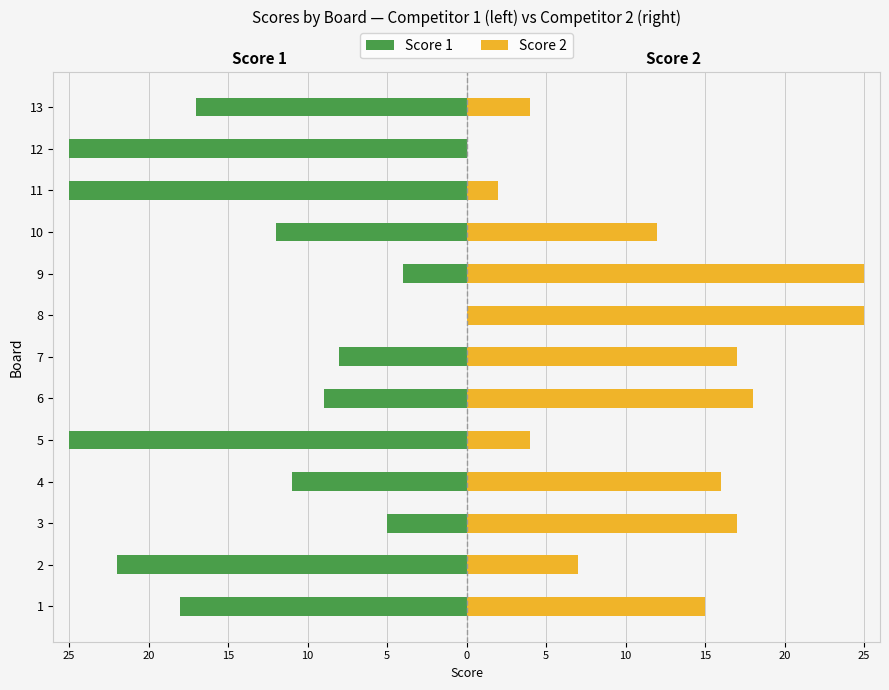

How many bars are there in each group?

2